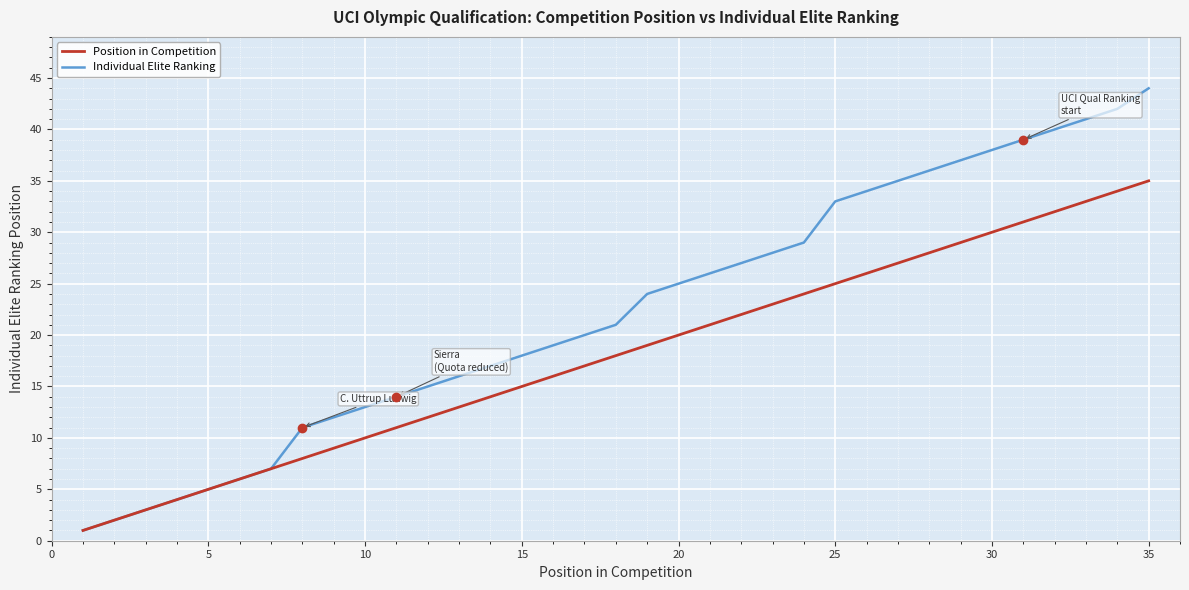

Which series has the largest total across all categories?

Individual Elite Ranking